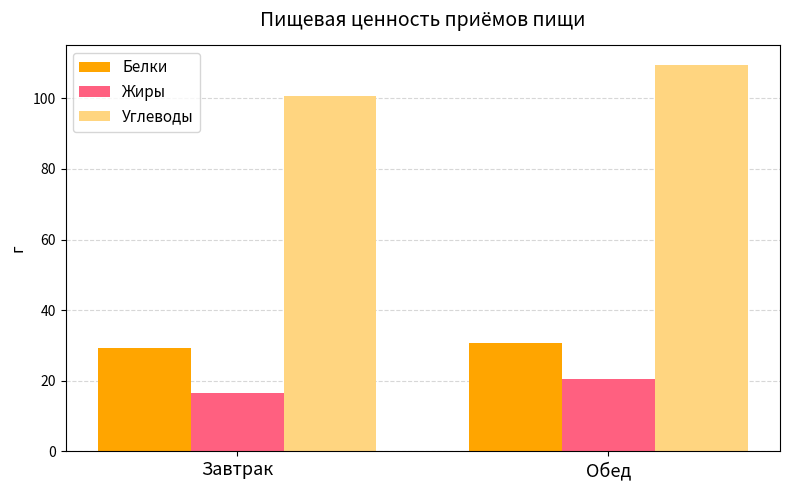

Reading left to right, extract all data points from this chart.

Белки: Завтрак=29.2	Обед=30.6
Жиры: Завтрак=16.5	Обед=20.5
Углеводы: Завтрак=100.8	Обед=109.5